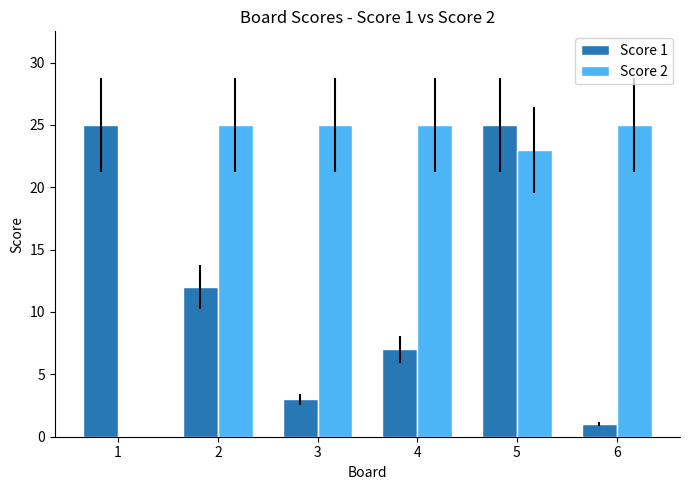

Which series changed the most between 2 and 6?

Score 1